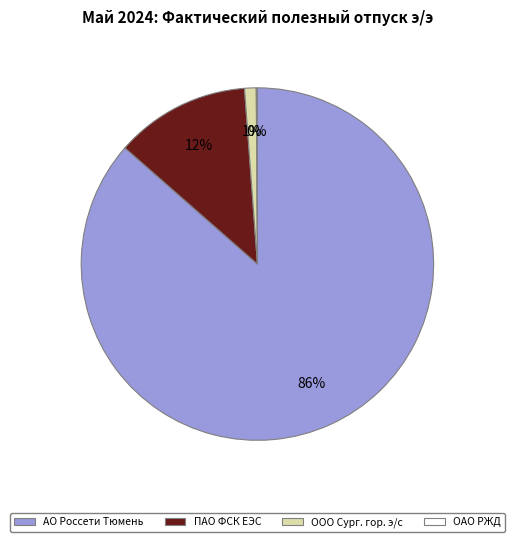

Does any single category account for the majority?

Yes